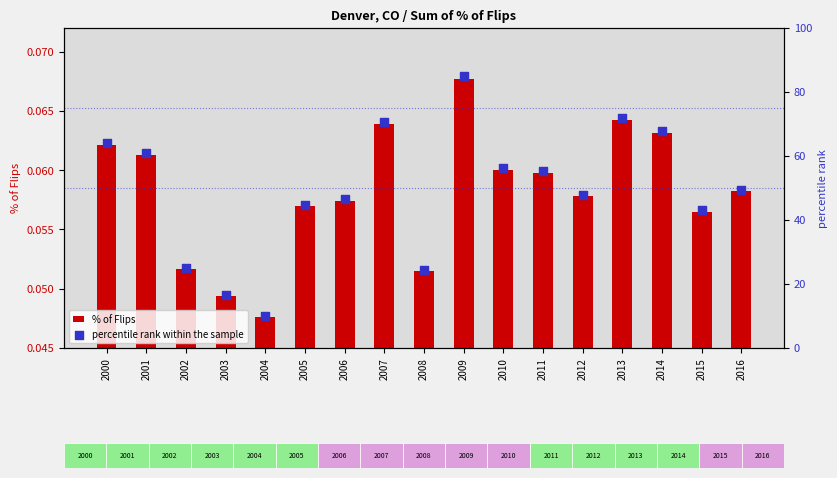

Which series reaches the maximum Y coordinate?

percentile rank within the sample